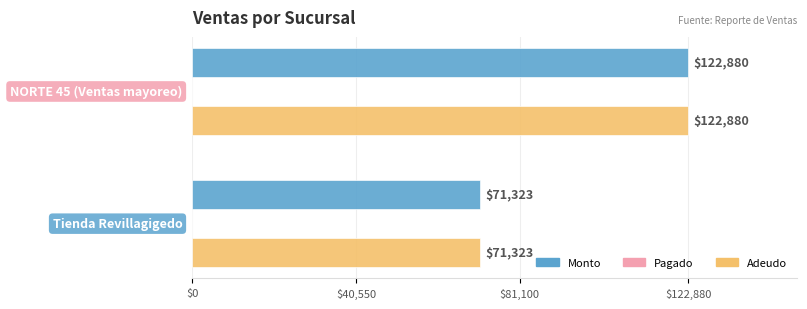

What is the greatest value displayed?

122880